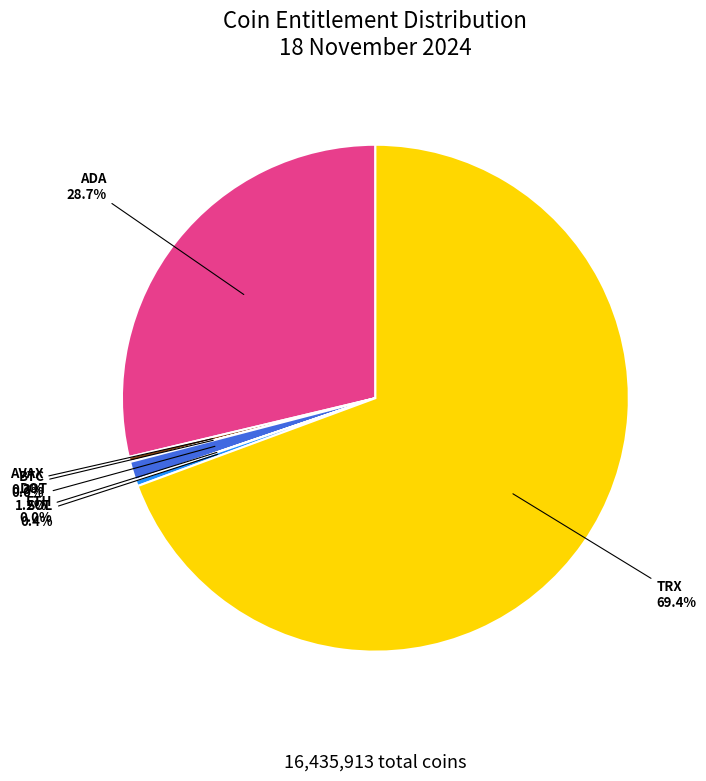

Is there any slice that represents more than half of the pie?

Yes